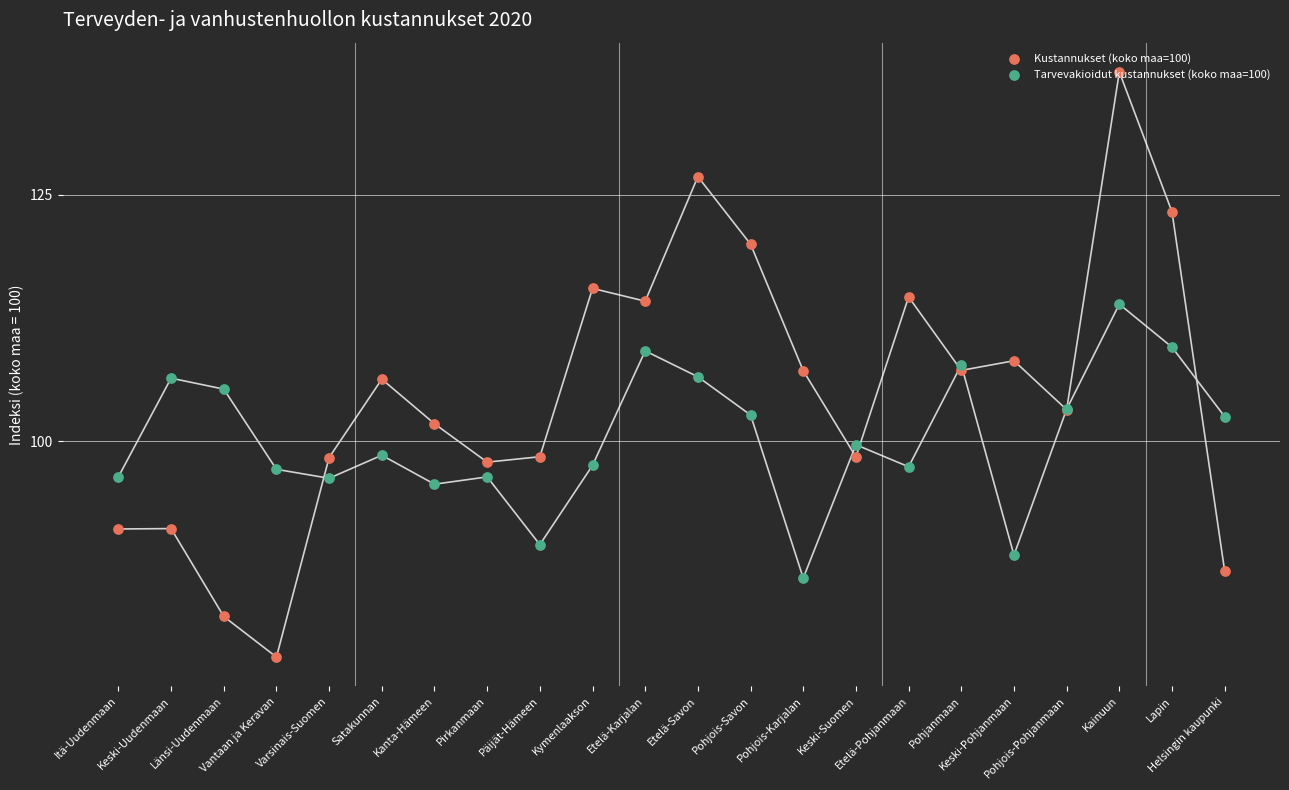

What are all the series names shown in the legend?

Kustannukset (koko maa=100), Tarvevakioidut kustannukset (koko maa=100)